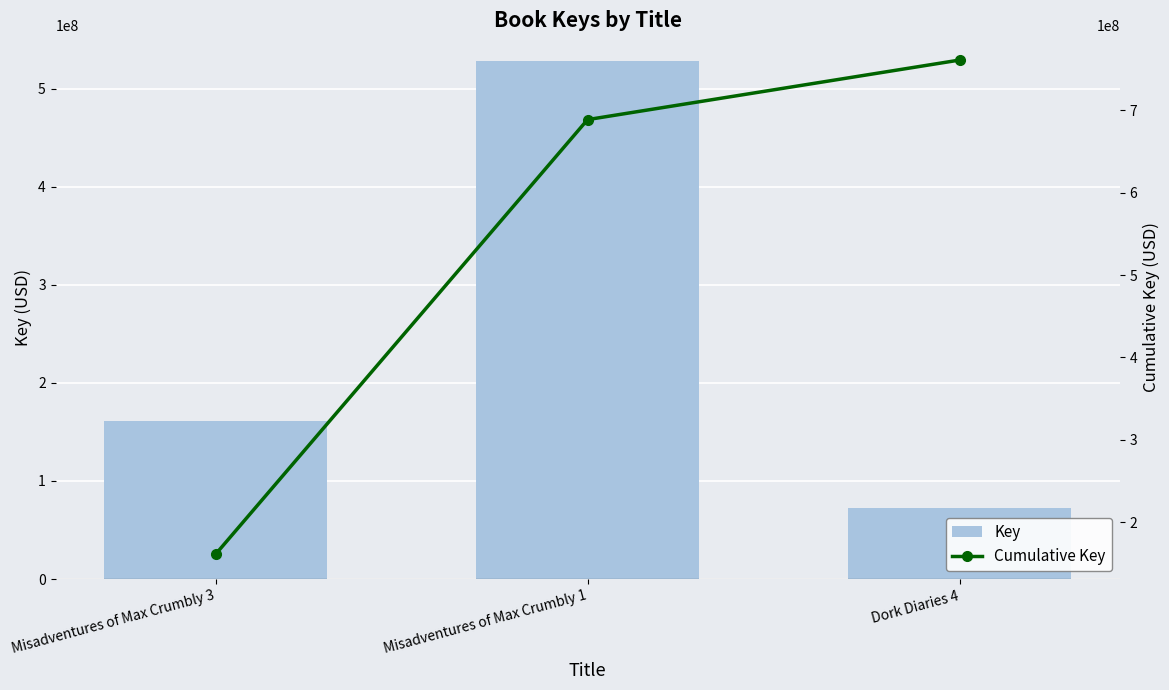

What is the sum of the Key values at Misadventures of Max Crumbly 3 and Misadventures of Max Crumbly 1?

688841693